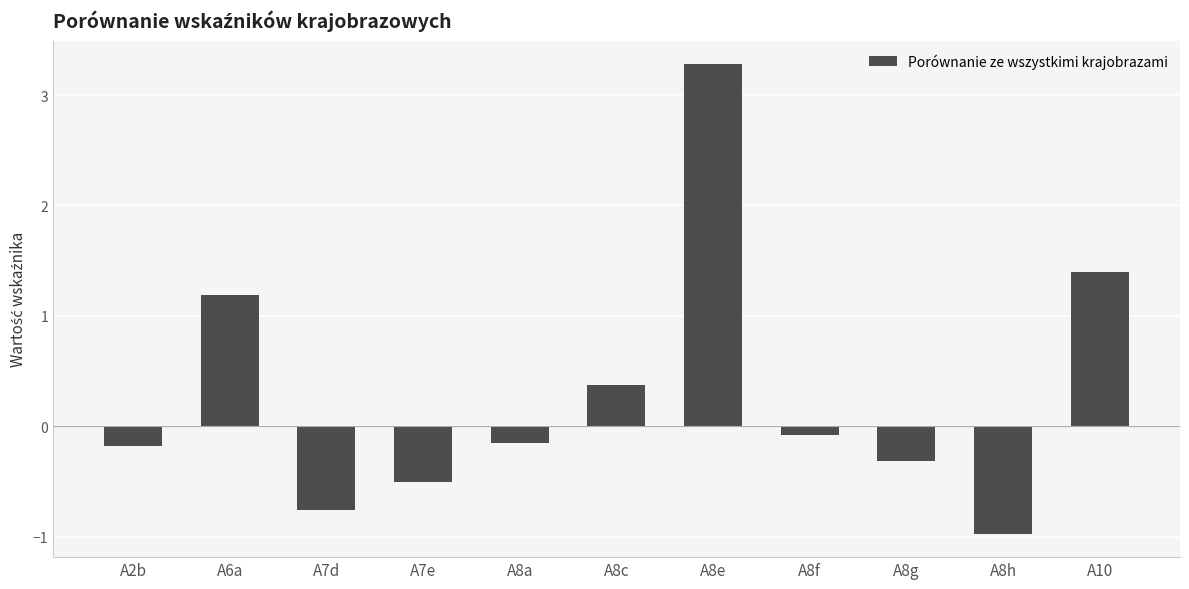

What position from the left is A2b?

1